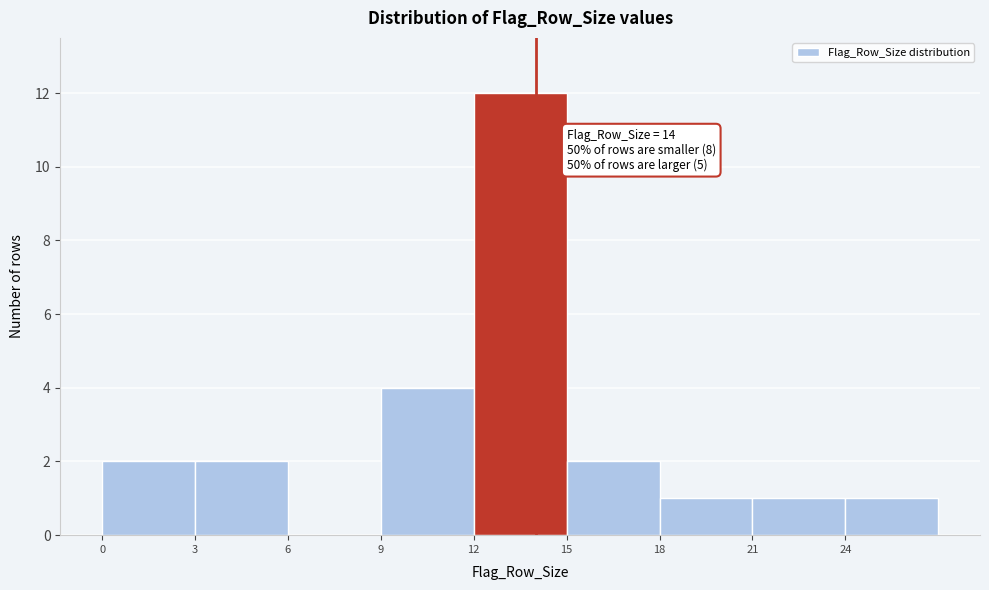

Over which range of the x-axis is the bar tallest?

12 to 15